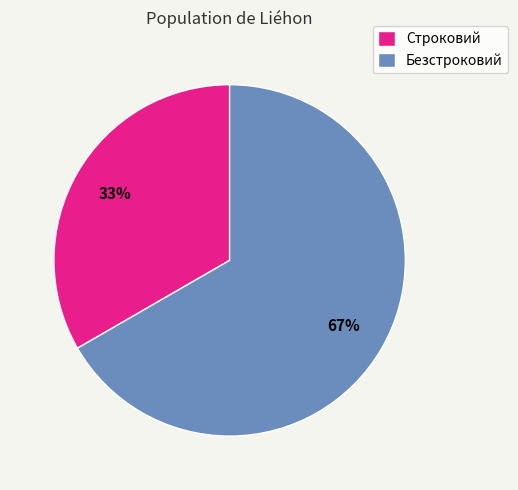

What is the ratio of the value at Безстроковий to the value at Строковий?

2.0